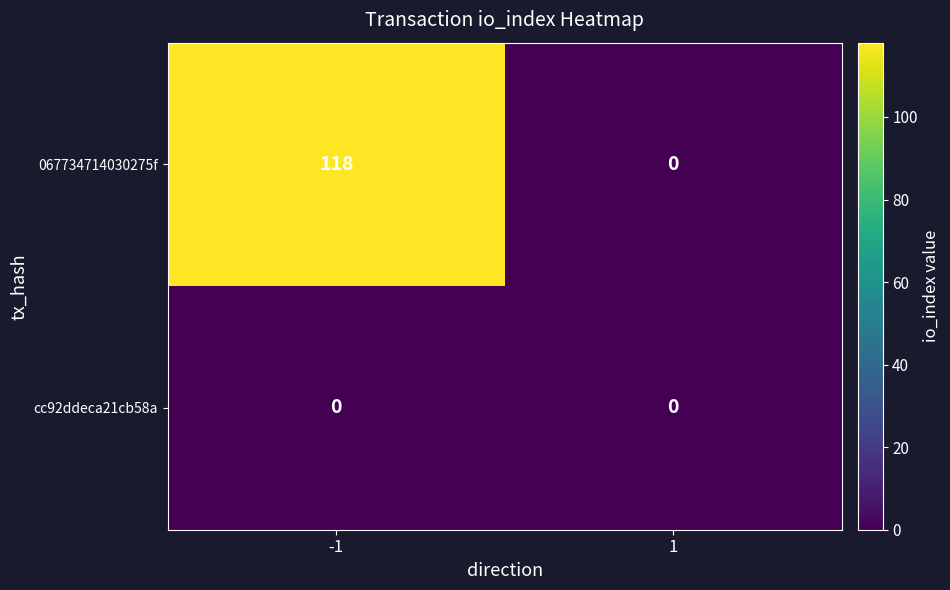

Count the number of categories in the chart.

2